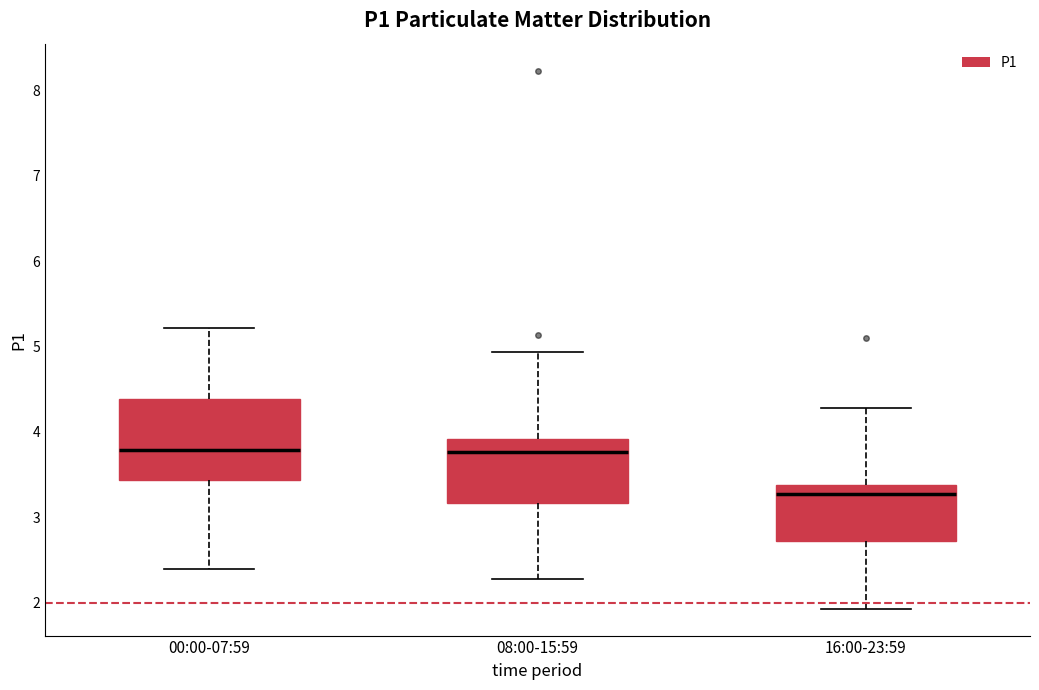

Comparing the boxes themselves (not the whiskers), which one is the tallest?

00:00-07:59